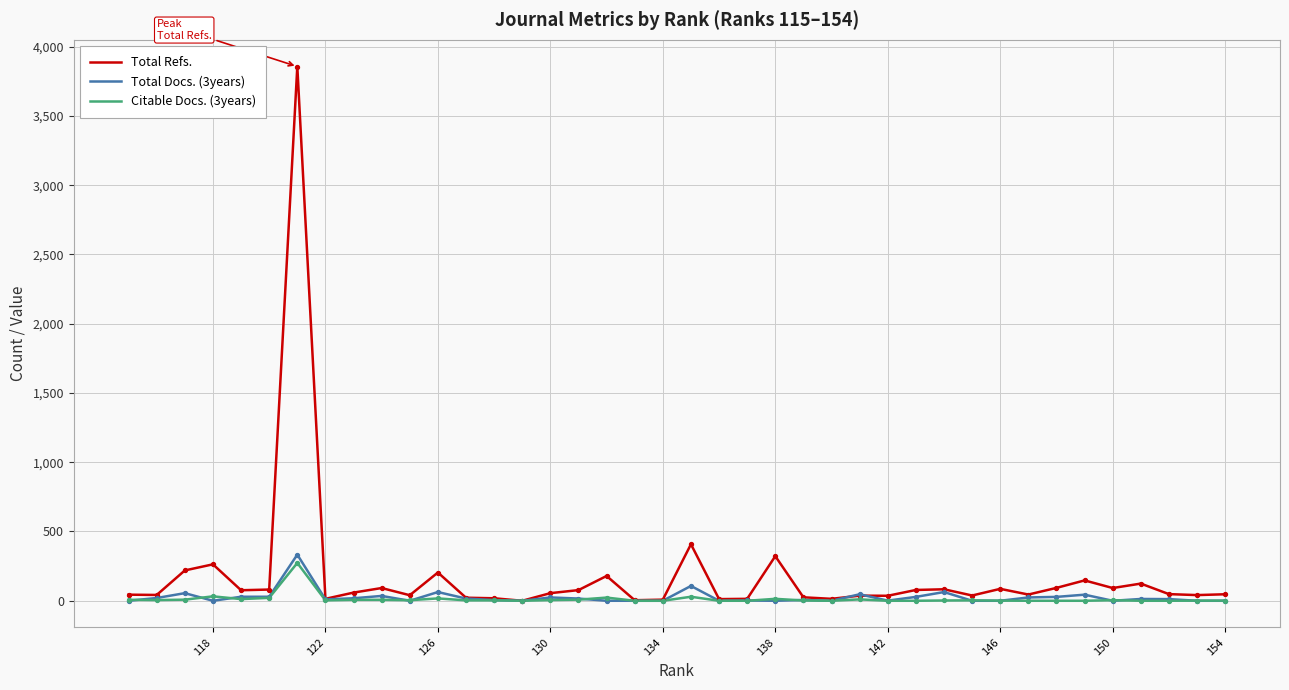

Which series contains the lowest Y value?

Total Refs.